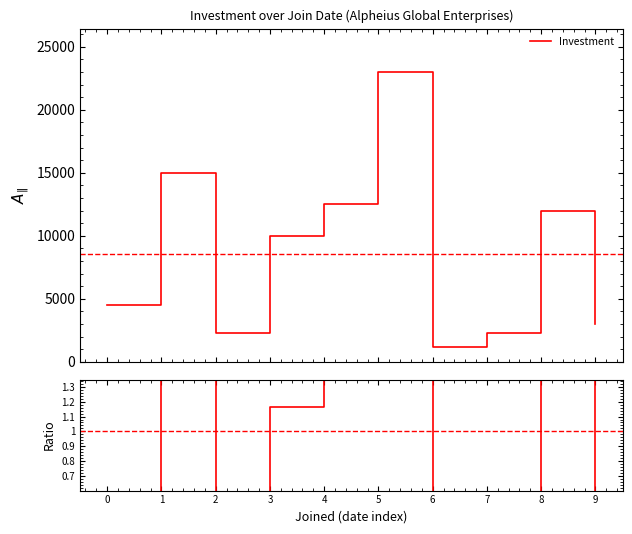

The chart shows a value of 4.3 at 5. True or false?

False